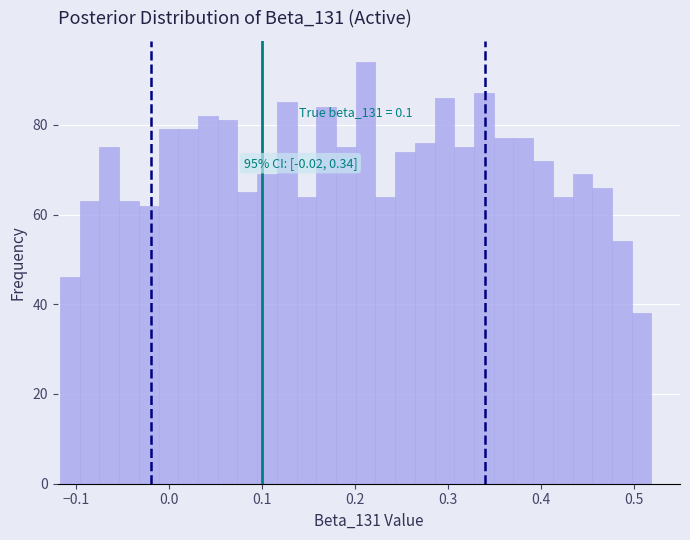

Read against the x-axis, roughly where is the centre of the tallest bar?

0.21